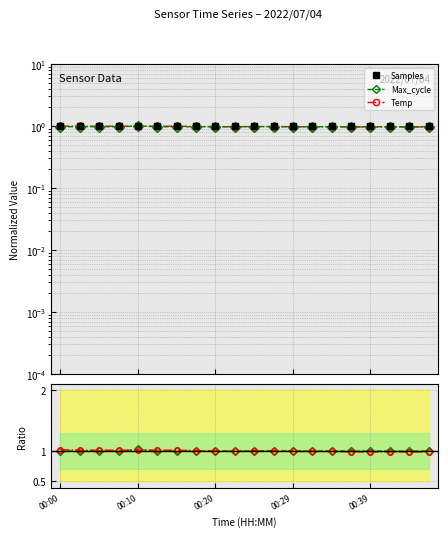

Does the chart display data point markers on the line(s)?

Yes